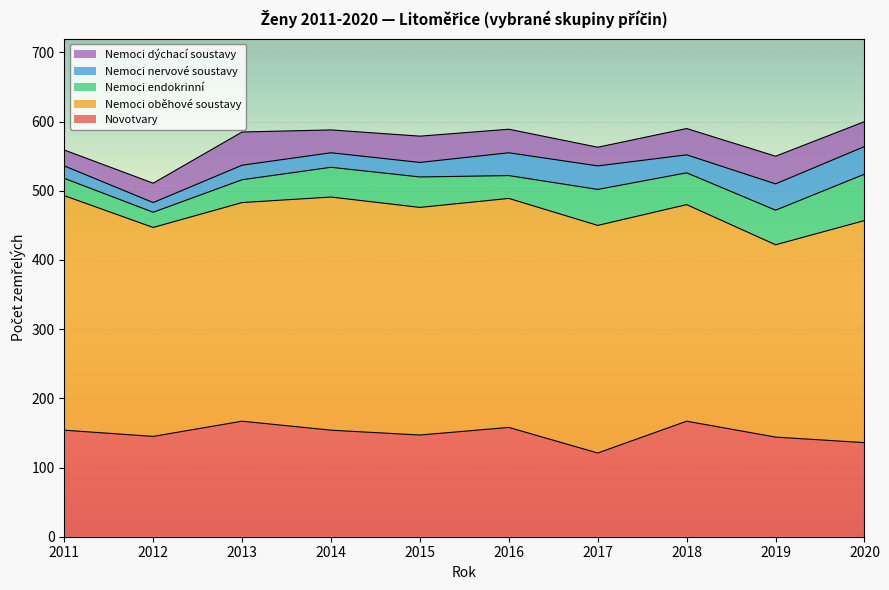

What is the spread (max minus min) of values at 2016?

298